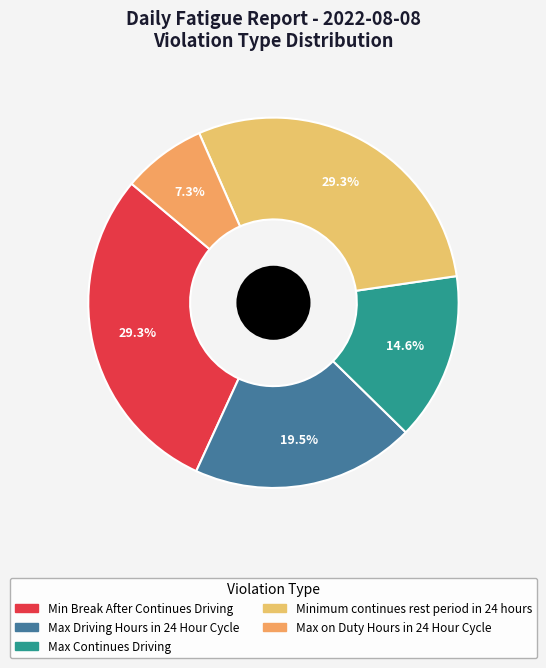

The Max on Duty Hours in 24 Hour Cycle slice represents 7% of the pie. True or false?

True